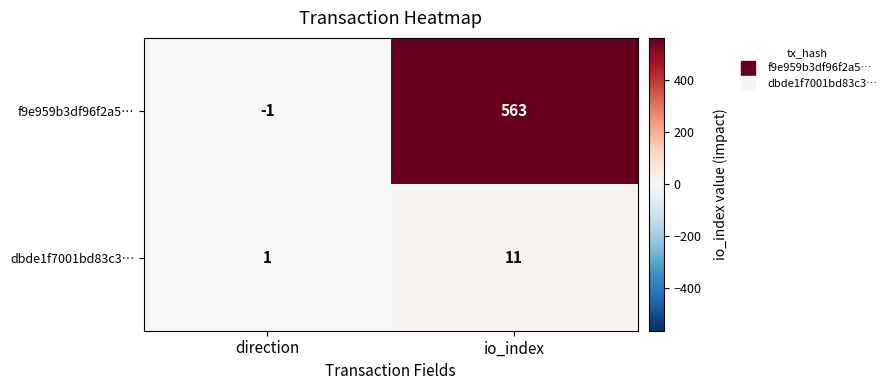

Where is f9e959b3df96f2a5… nearest to the value 281?

direction